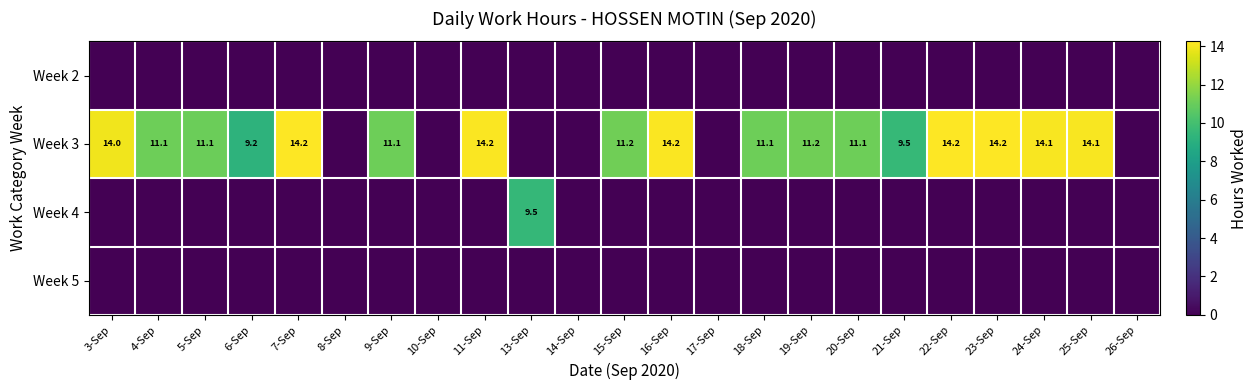

Which label corresponds to the largest value in the chart?

7-Sep